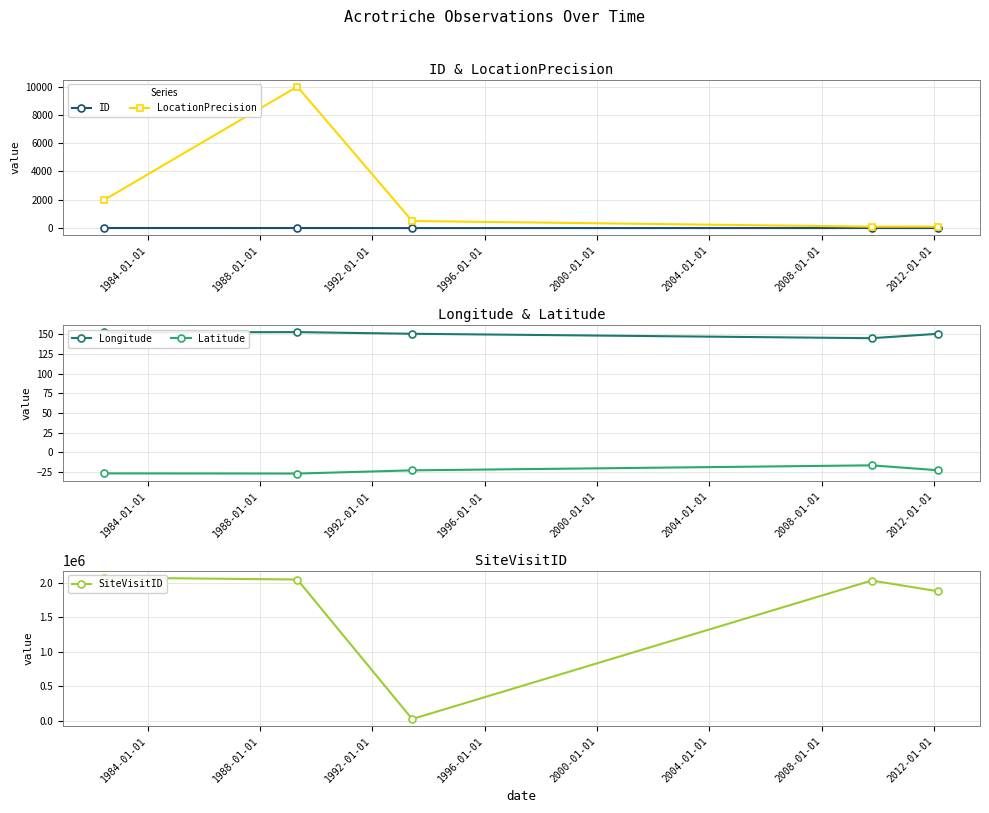

What is the lowest value of the Latitude series?

-26.9